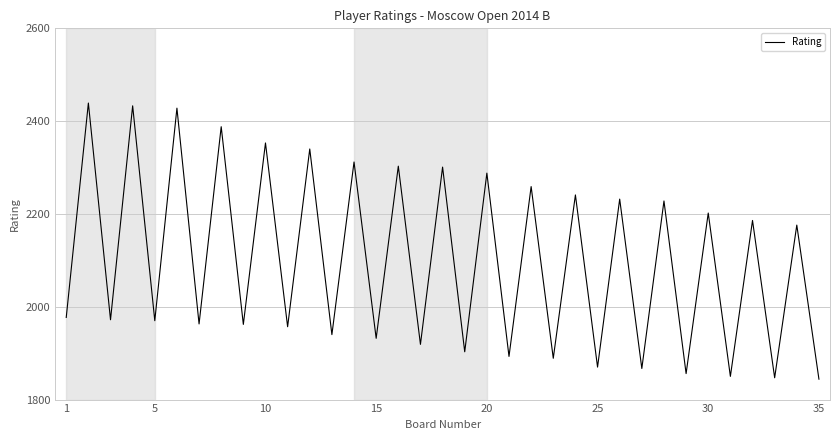

What is the smallest value displayed?

1844